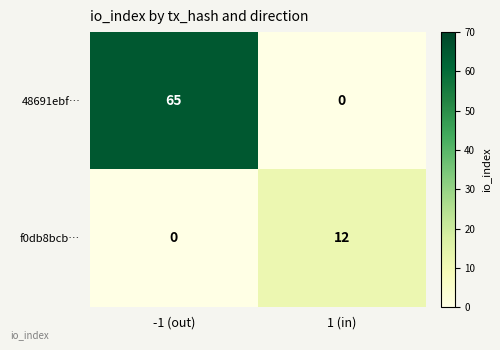

Where is f0db8bcb… nearest to the value 6?

-1 (out)